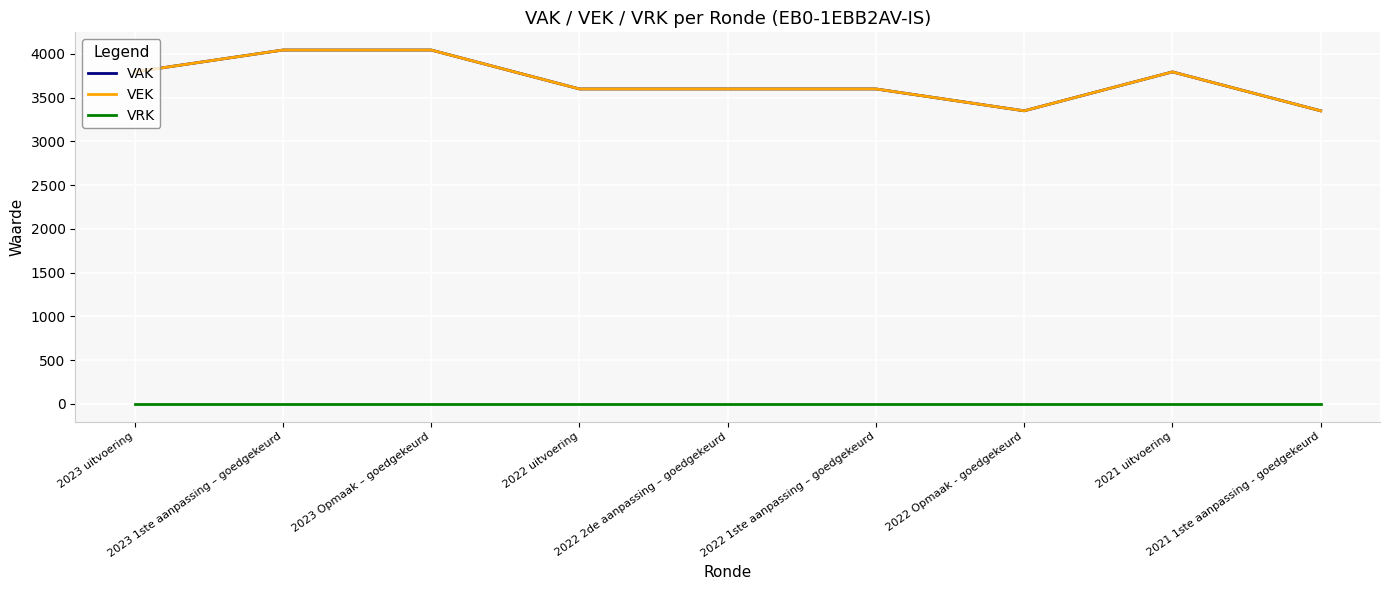

Between 2023 Opmaak – goedgekeurd and 2022 Opmaak - goedgekeurd, which series saw the biggest shift?

VAK